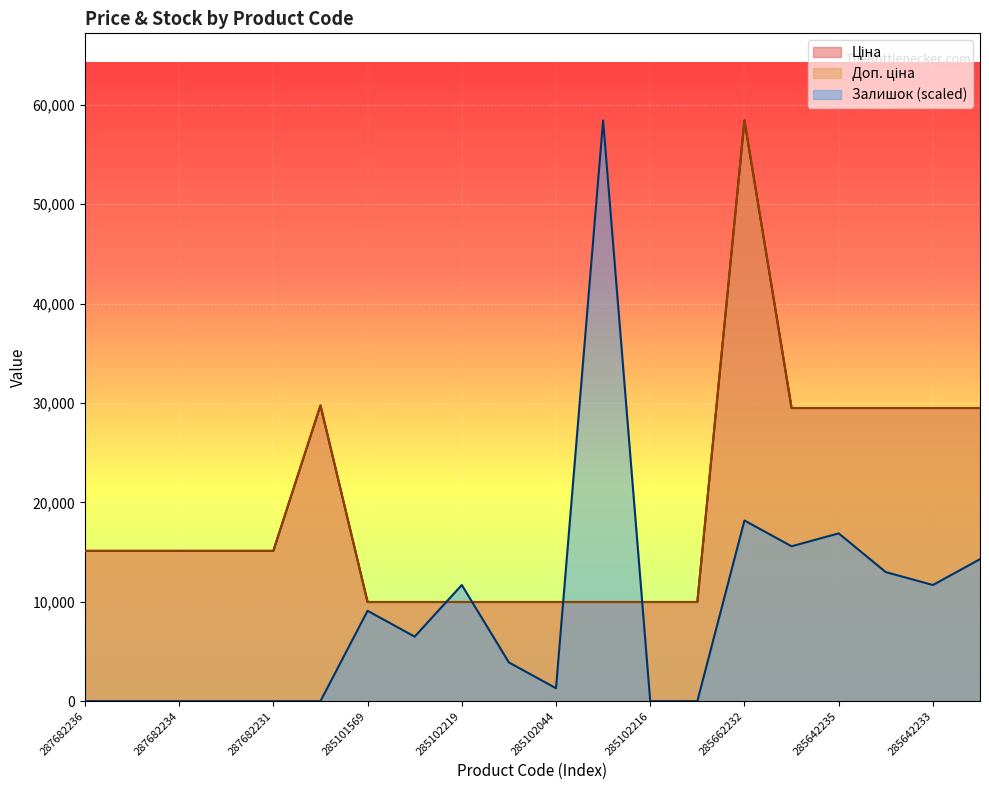

Is it true that Залишок equals 58426.5 at 285101913?

True